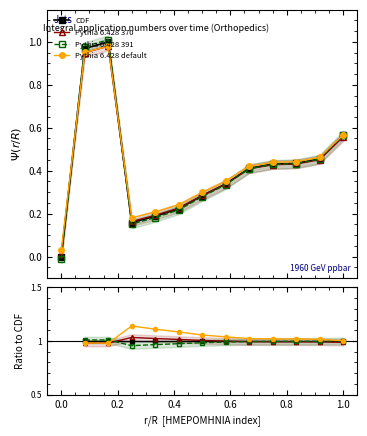

Which series has the widest spread of values?

Pythia 6.428 370